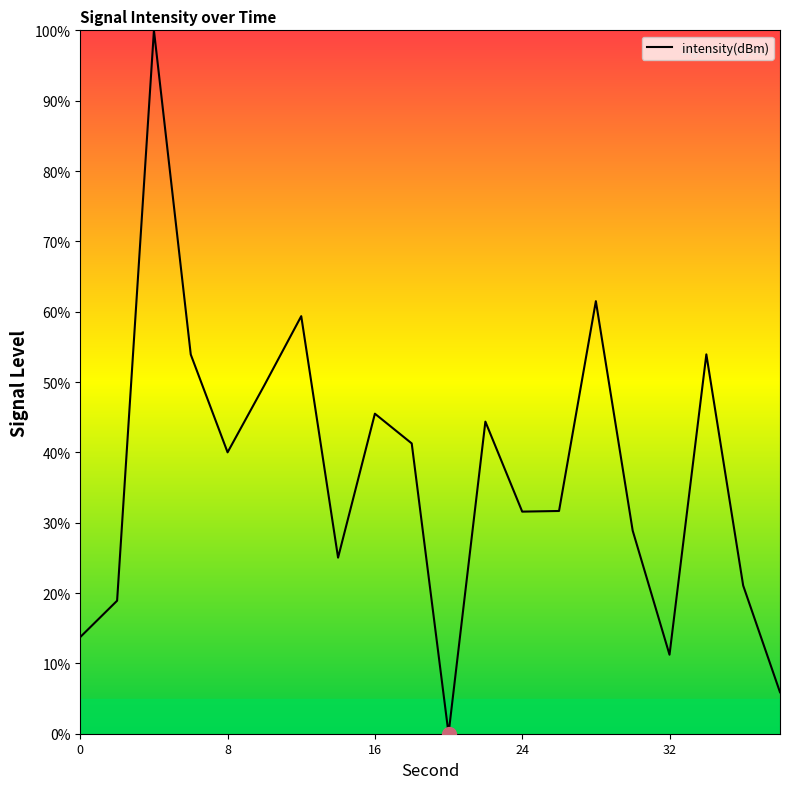

What is the greatest value displayed?

100.0